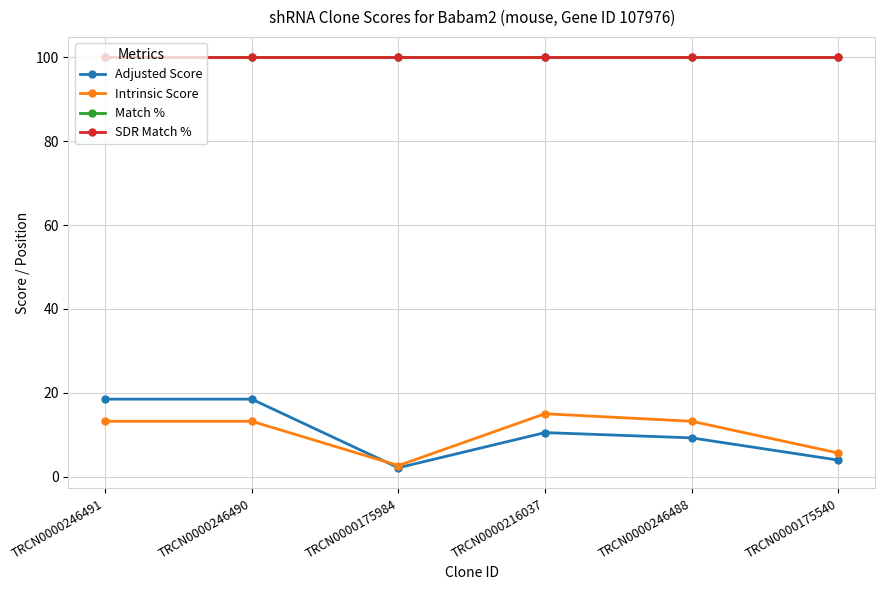

Does the chart have visible grid lines?

Yes